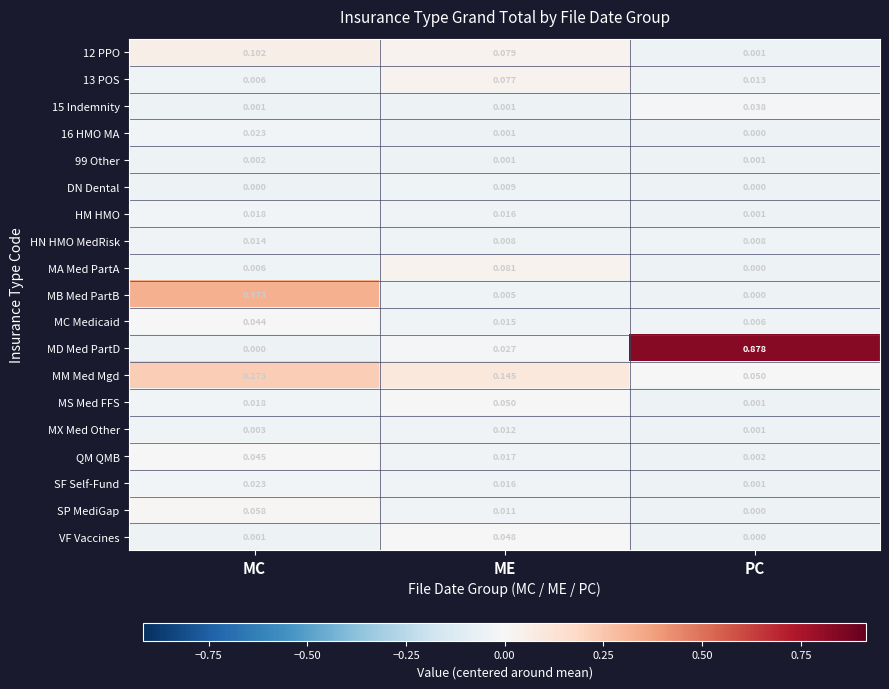

How many categories are shown in the chart?

3